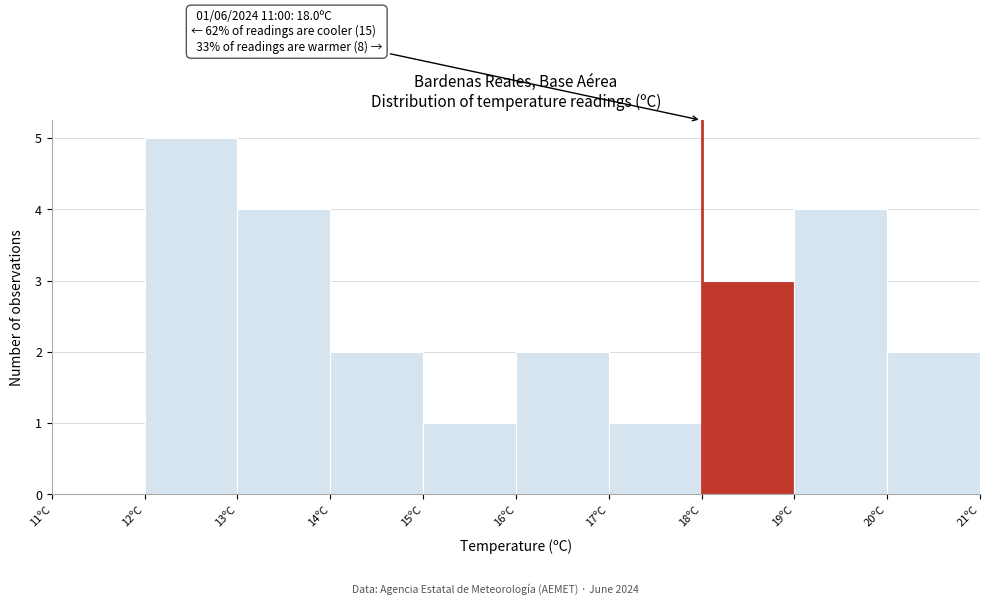

Over which range of the x-axis is the bar tallest?

12 to 13